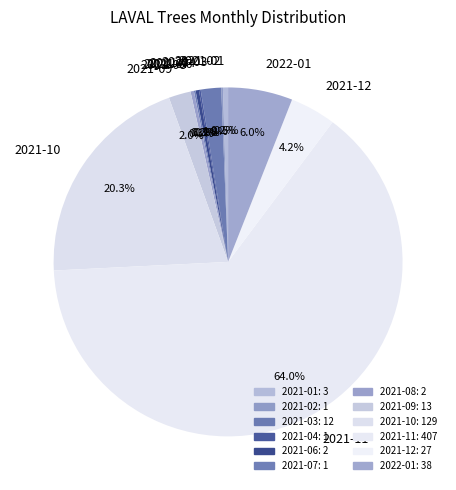

To the nearest percent, what is the average slice percentage?

8%